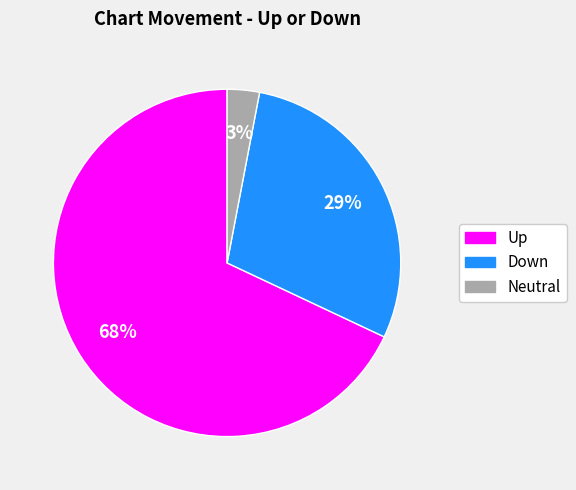

Is it true that Down is 29% of the pie?

True